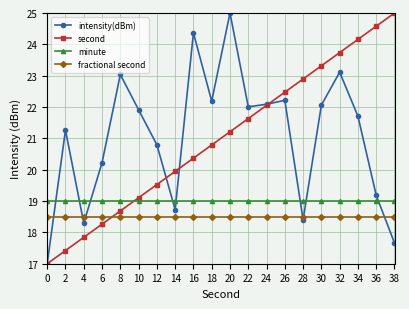

What is the total value across all series at 6?

76.0